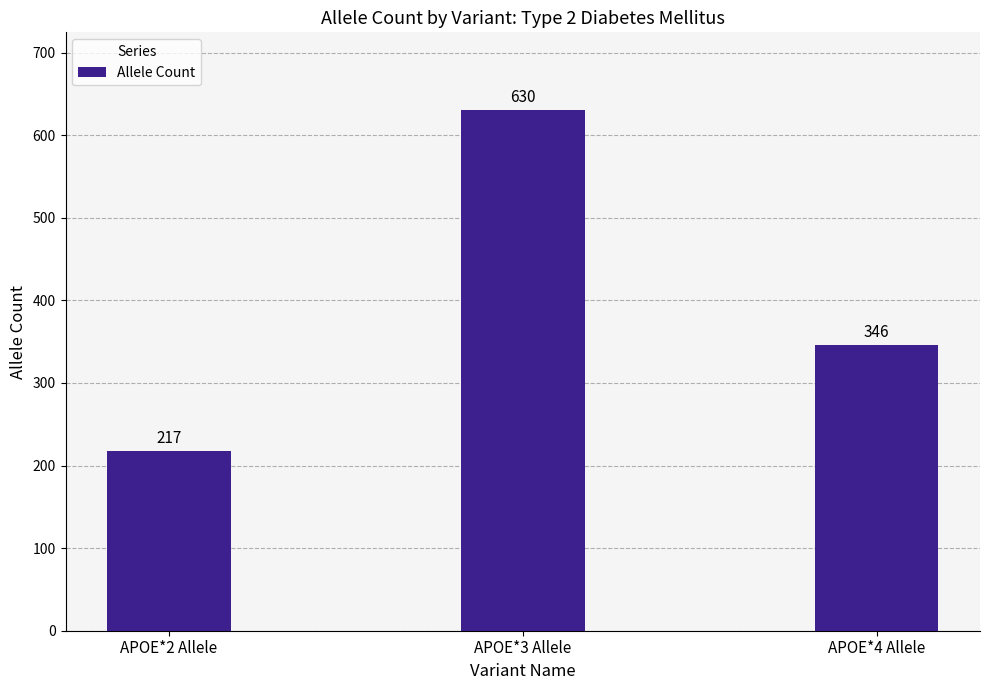

How many bars are there in total?

3